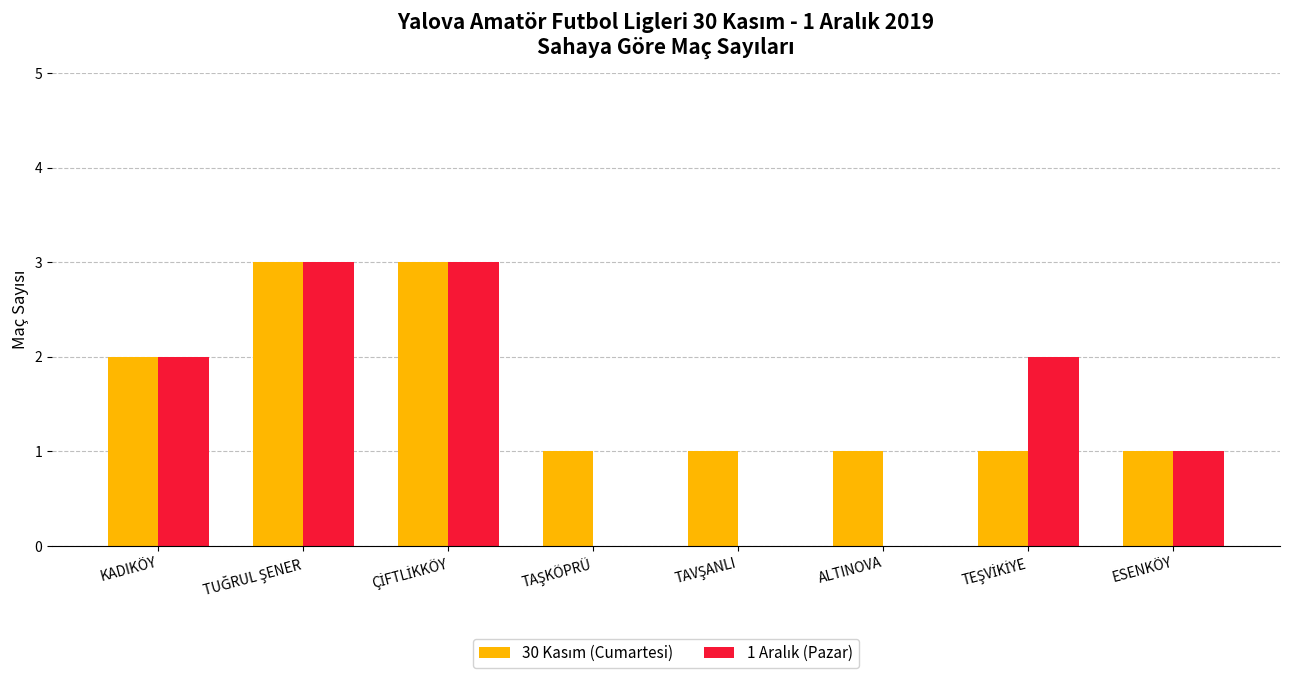

What is the maximum value shown in the chart?

3